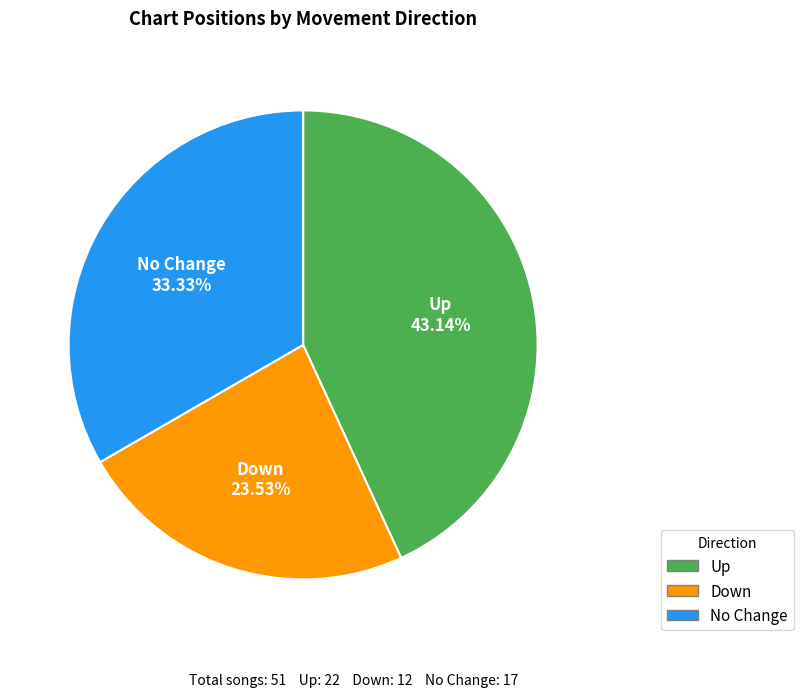

How many slices are in this pie chart?

3